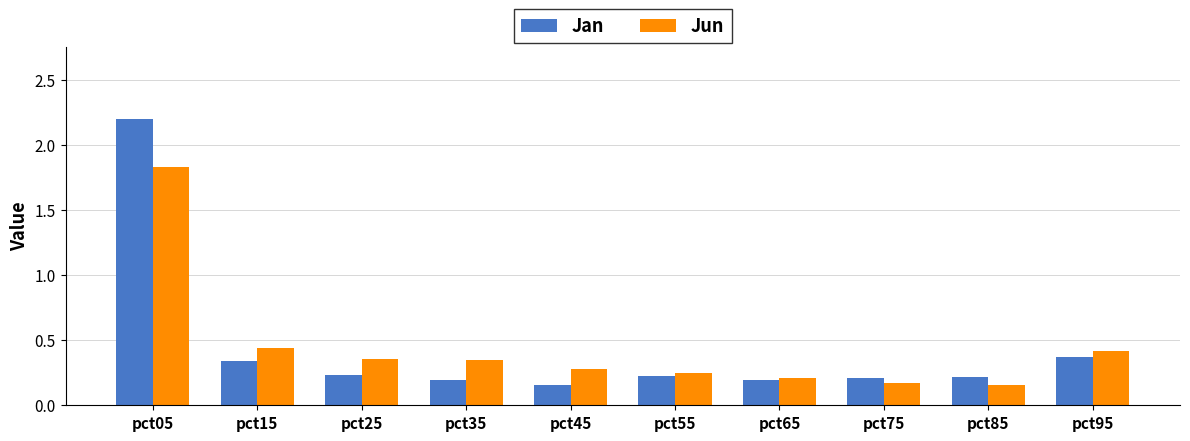

What are all the series names shown in the legend?

Jan, Jun